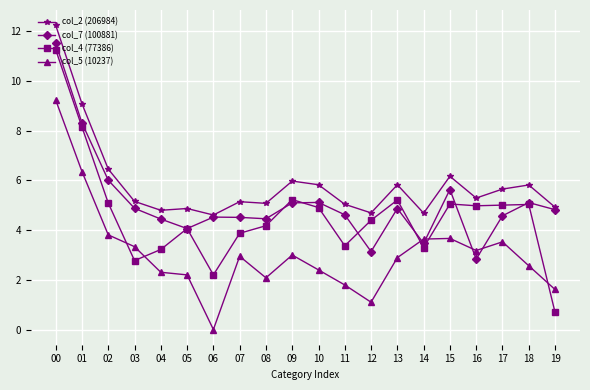

What is the sum of the col_2 (206984) values at 16 and 11?

10.3